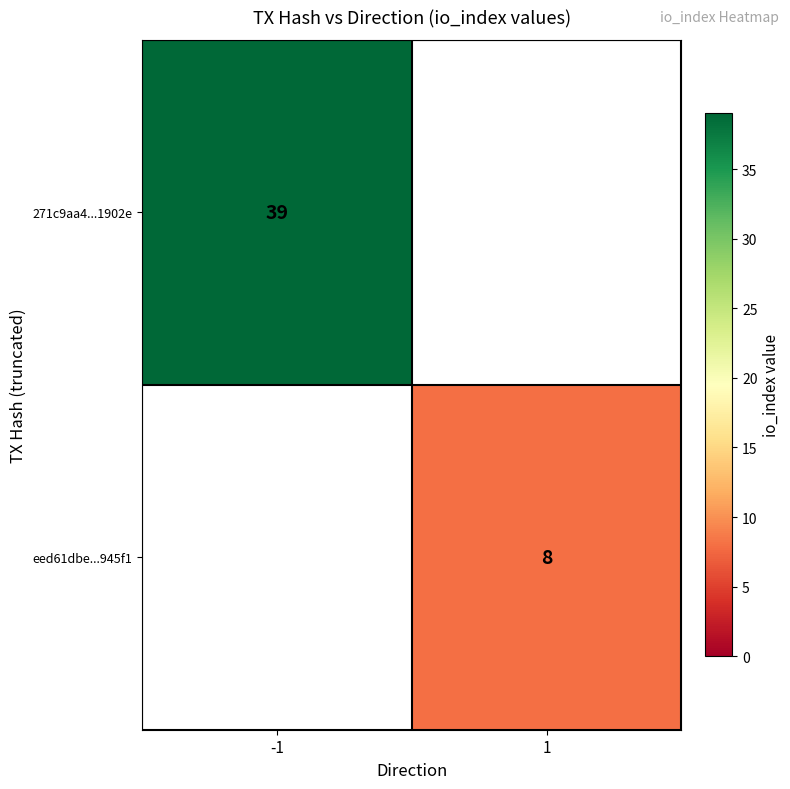

The value of 271c9aa4...1902e at -1 is 39. True or false?

True